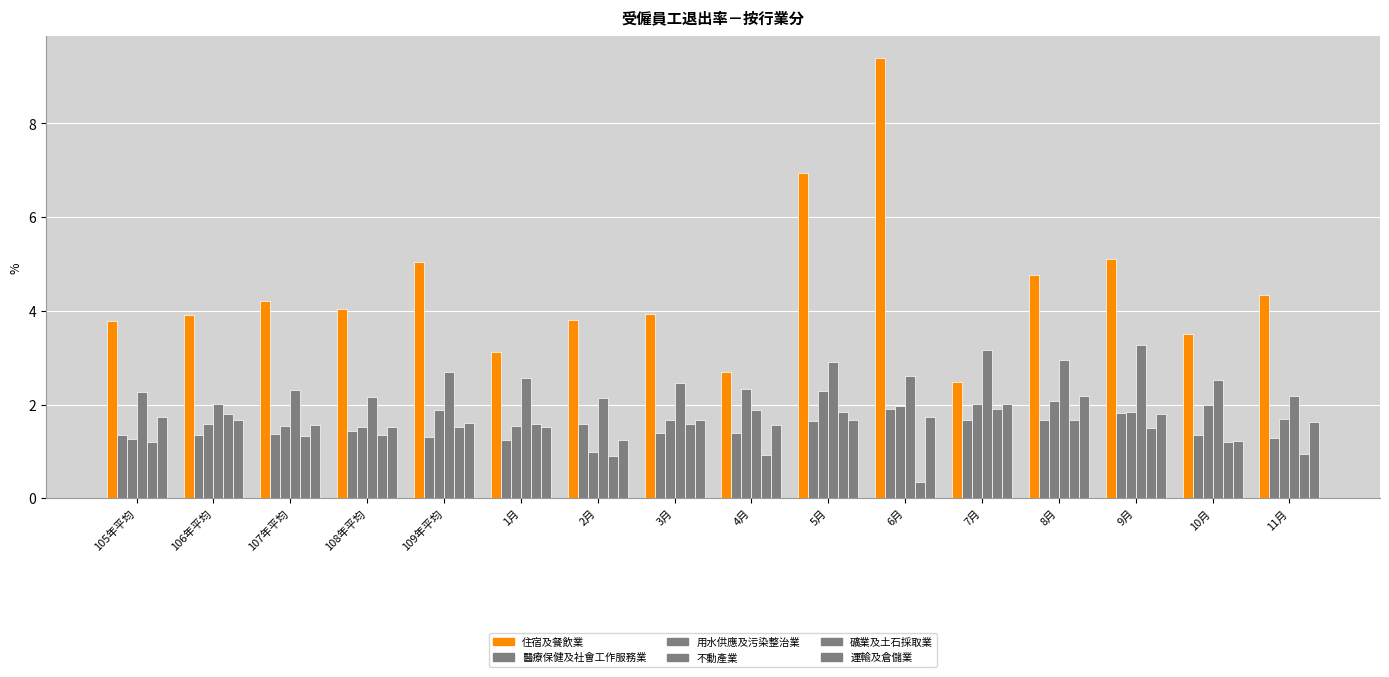

True or false: 礦業及土石採取業 has a value of 1.3 at 107年平均.

True